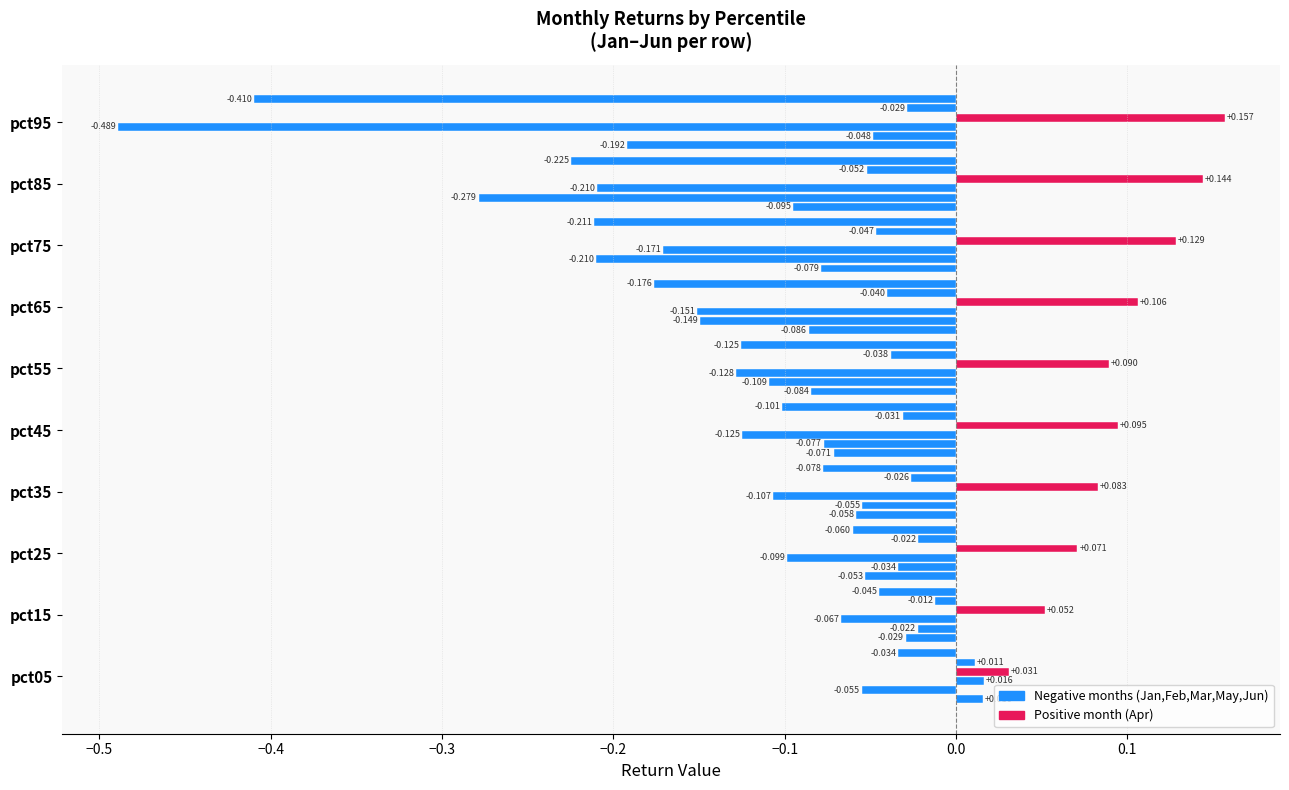

How many categories are shown in the chart?

10